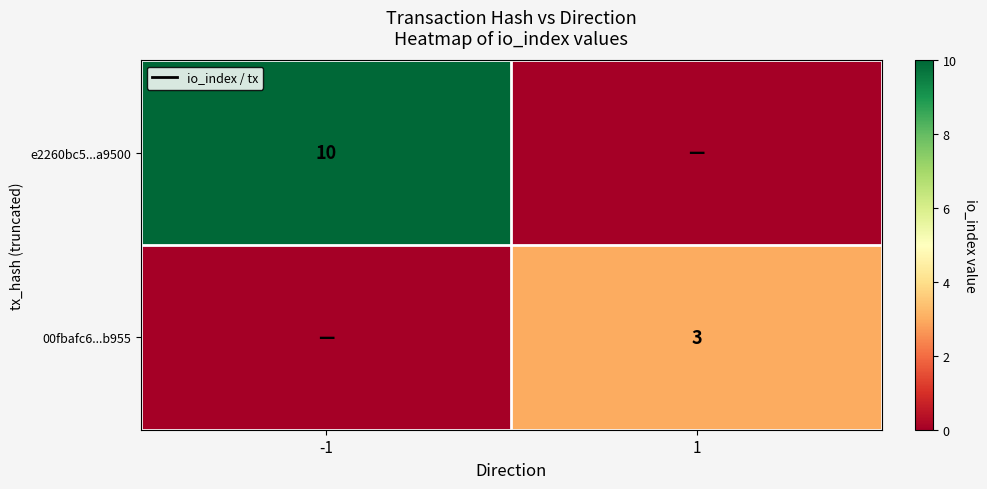

What is the total value across all series at -1?

10